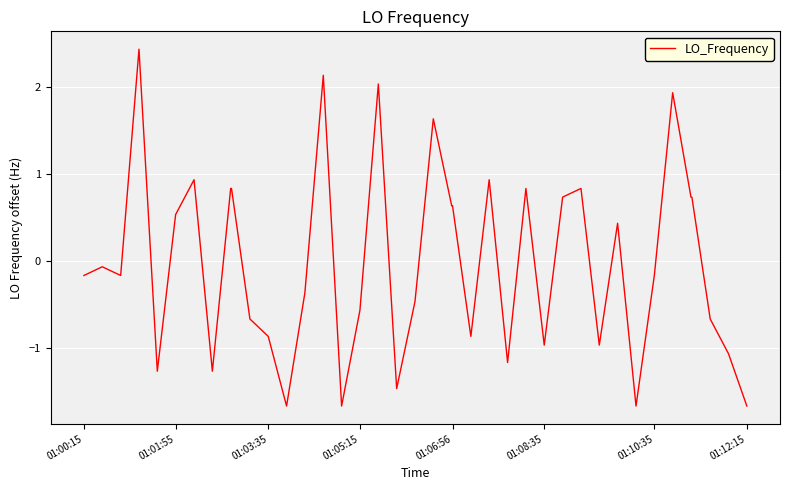

What is the greatest value displayed?

2.4